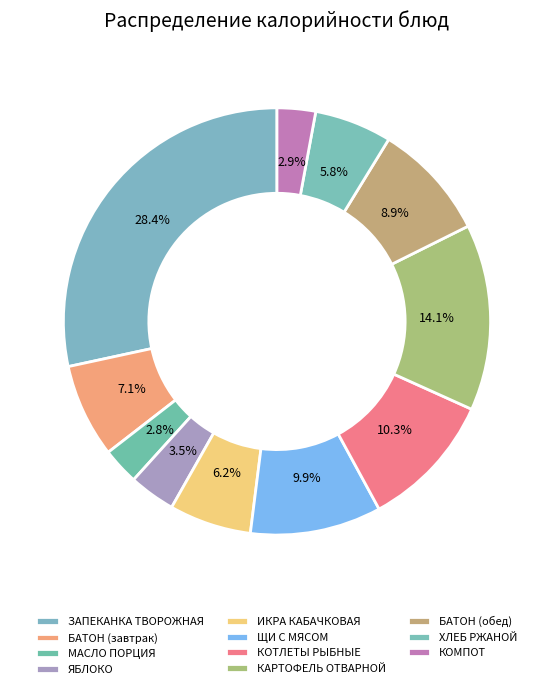

Is it true that ЩИ С МЯСОМ is 15% of the pie?

False